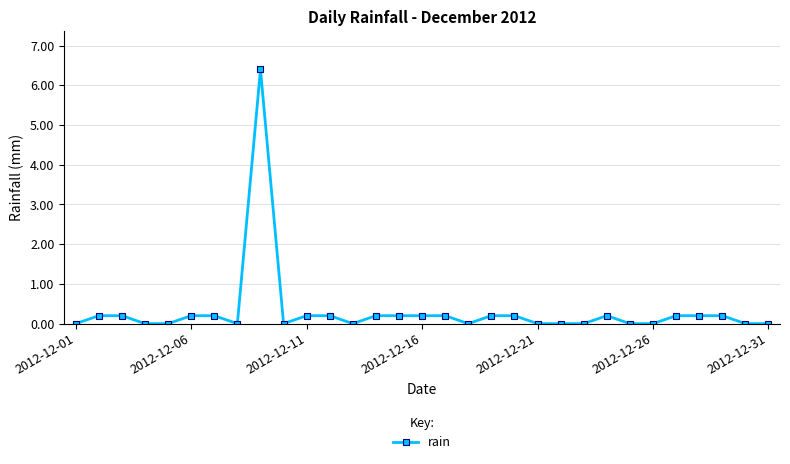

How many data points does each series have?

31